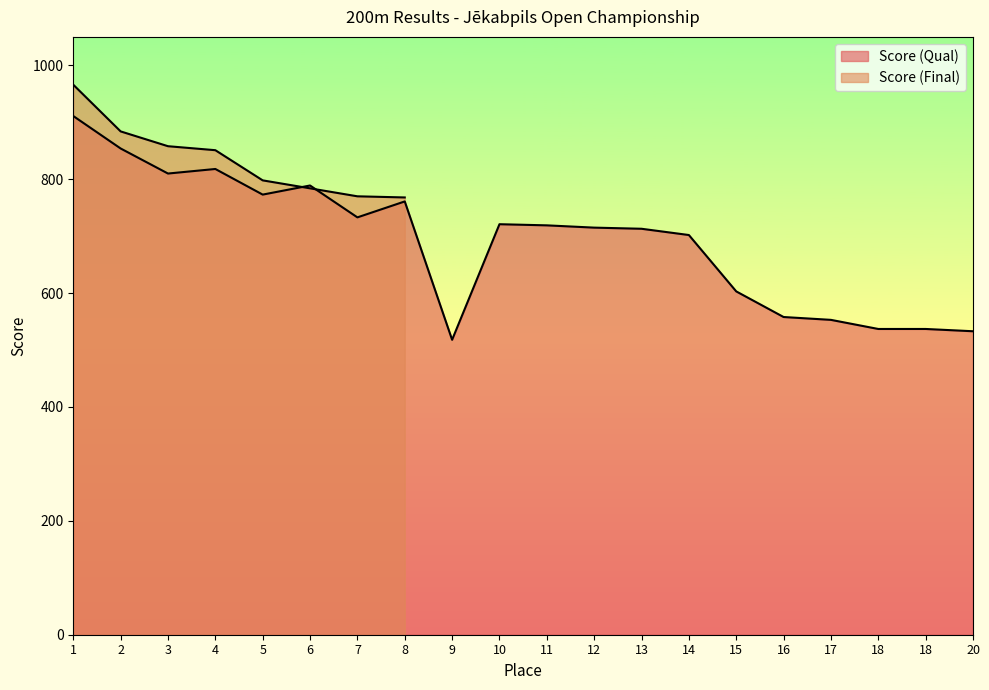

Between which two adjacent categories do Score (Qual) and Score (Final) first intersect?

5 and 6